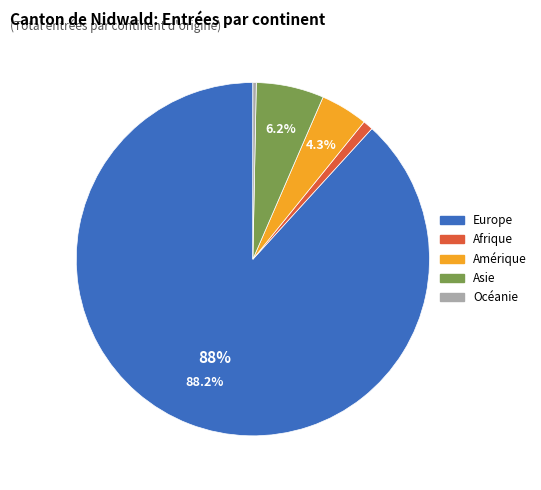

Is there a majority slice in this chart?

Yes